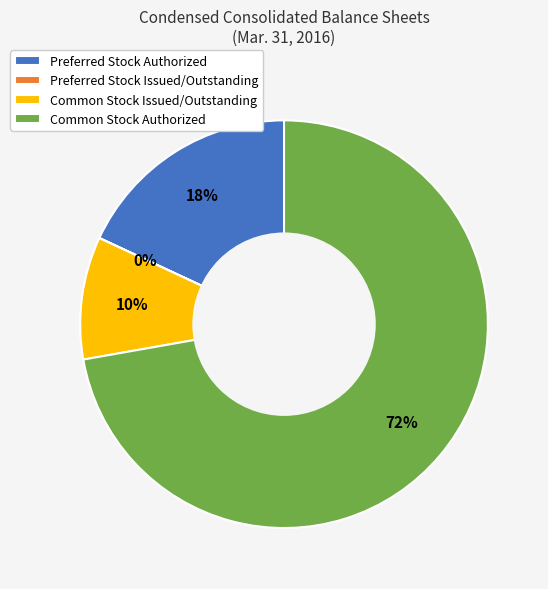

To the nearest percent, what is the average slice percentage?

25%